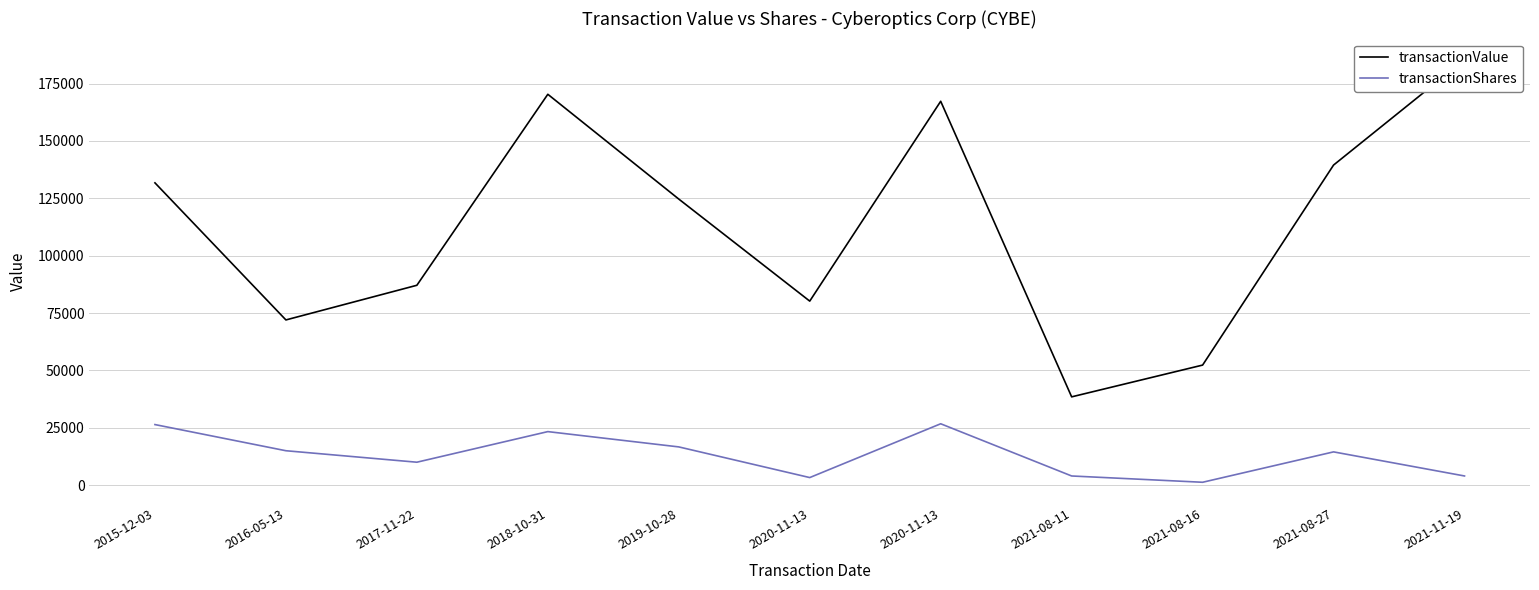

True or false: transactionValue has more than 1 points higher than both neighbors.

True